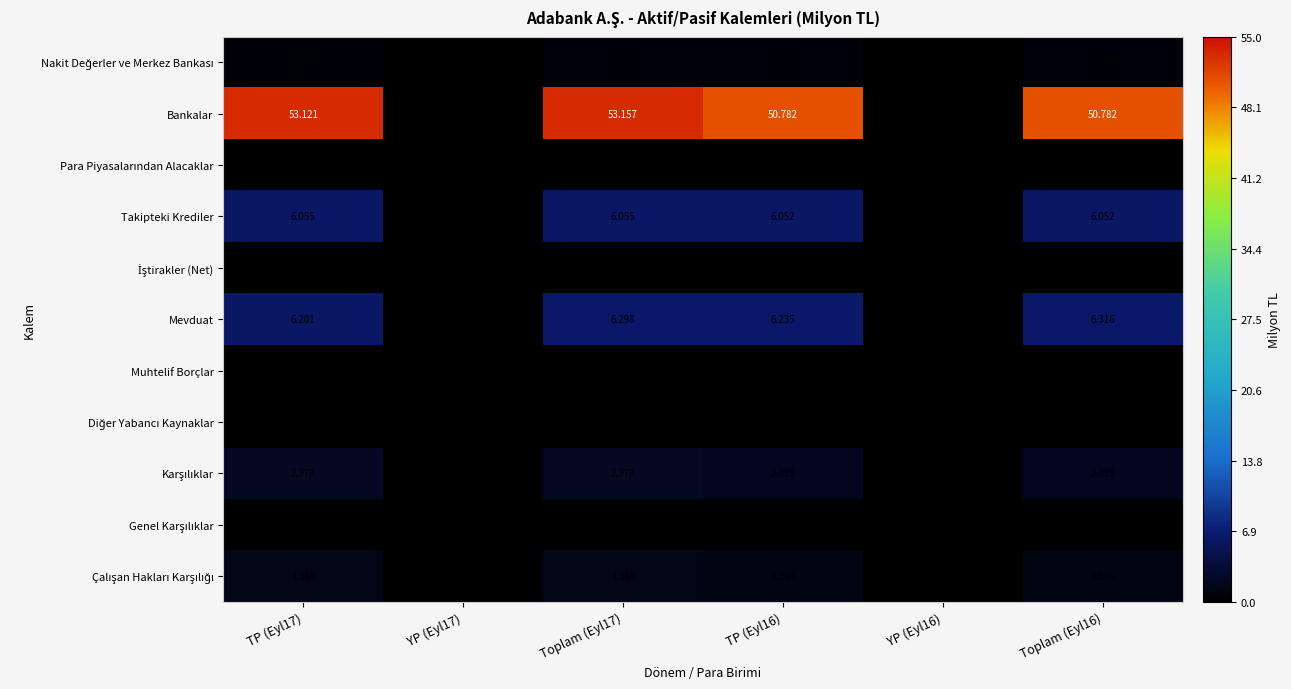

Between YP (Eyl17) and TP (Eyl16), which series saw the biggest shift?

Bankalar